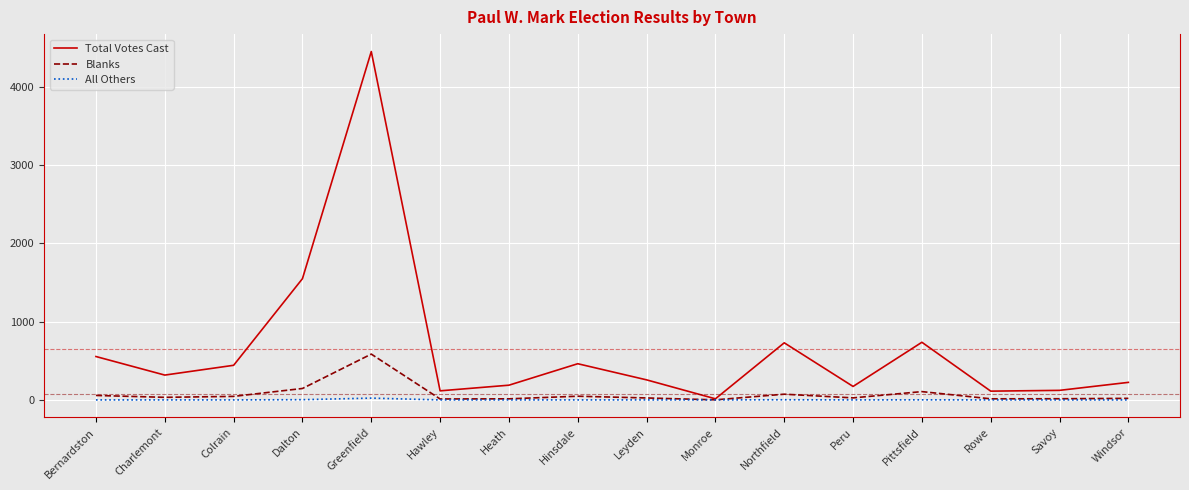

The value of Total Votes Cast at Greenfield is 6215. True or false?

False